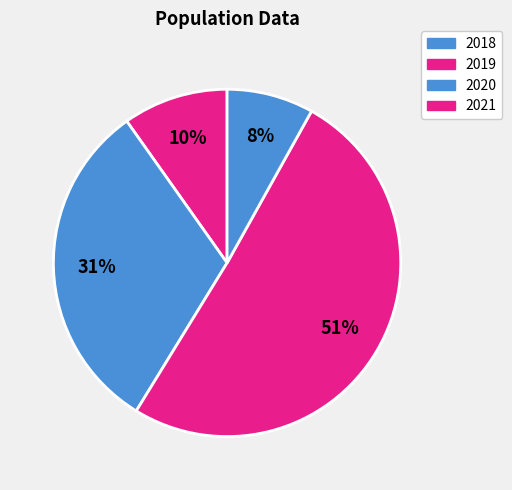

To the nearest percent, what portion does 2019 represent?

31%